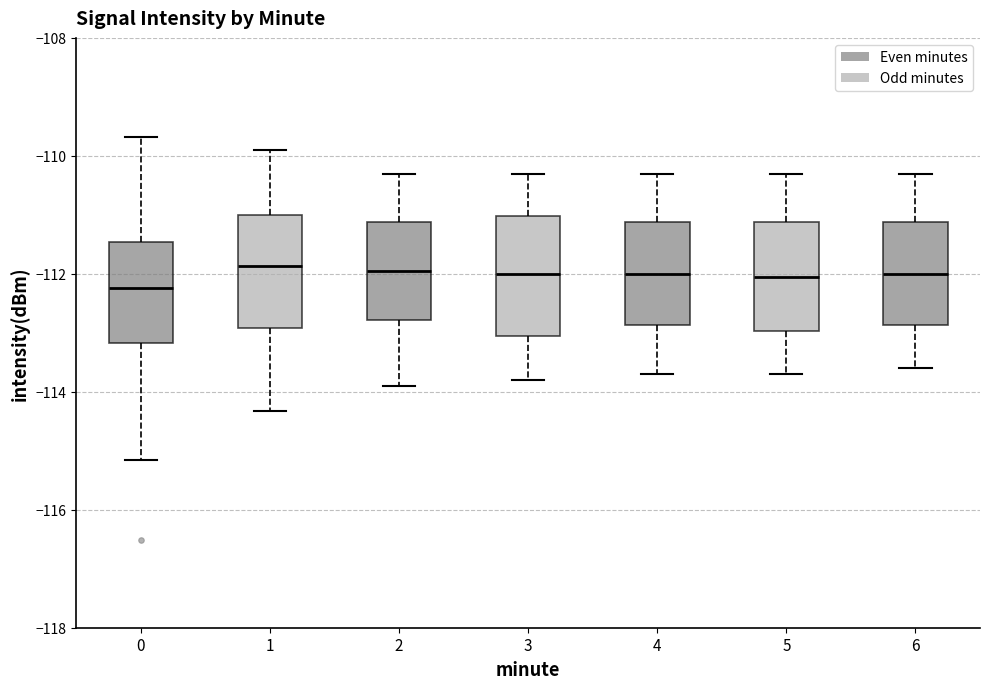

Reading left to right, transcribe this box plot: for each box, give where its median line is, the range the box spans, and where its two whiskers end, as read against the y-axis. The values are not printed on the chart, so give them approximately, as read against the axis.

0: median -112.2, box -113.2 to -111.4, whiskers -115.2 to -109.6
1: median -111.8, box -113.0 to -111.0, whiskers -114.4 to -110.0
2: median -112.0, box -112.8 to -111.2, whiskers -113.8 to -110.2
3: median -112.0, box -113.0 to -111.0, whiskers -113.8 to -110.2
4: median -112.0, box -112.8 to -111.2, whiskers -113.6 to -110.2
5: median -112.0, box -113.0 to -111.2, whiskers -113.6 to -110.2
6: median -112.0, box -112.8 to -111.2, whiskers -113.6 to -110.2